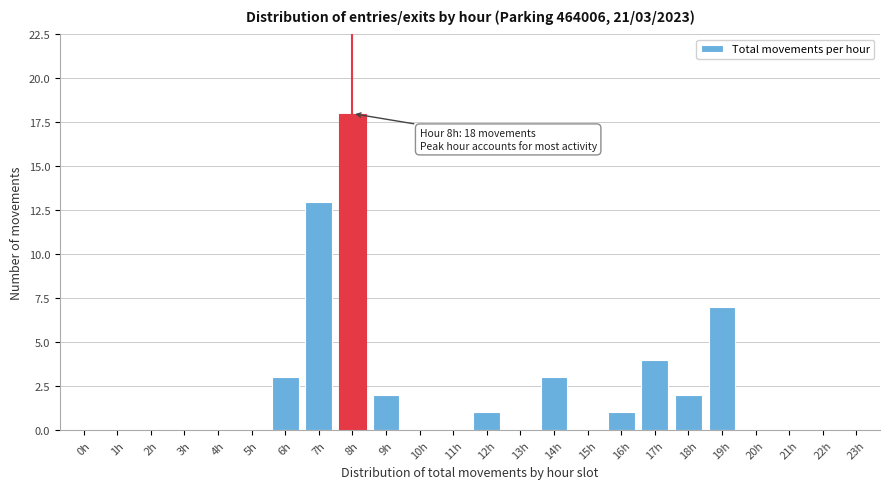

Reading left to right, what are all the values shown in this chart?

0h=0	1h=0	2h=0	3h=0	4h=0	5h=0	6h=3	7h=13	8h=18	9h=2	10h=0	11h=0	12h=1	13h=0	14h=3	15h=0	16h=1	17h=4	18h=2	19h=7	20h=0	21h=0	22h=0	23h=0